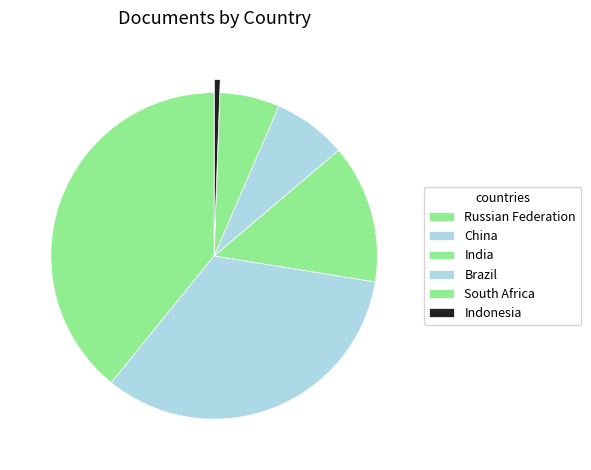

What portion of the pie excludes Brazil?

92.7%